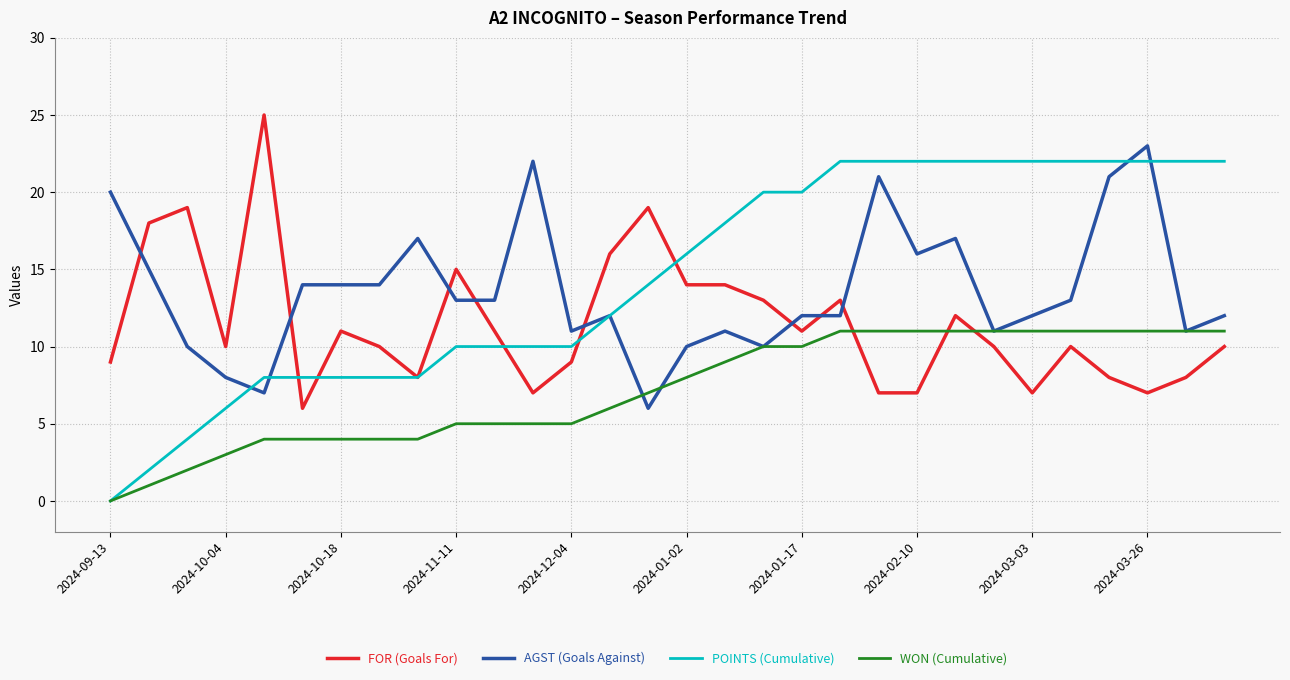

What is the difference between the maximum and second lowest values in the WON (Cumulative) series?

10